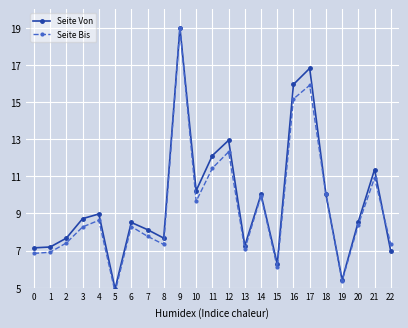

What is the difference between the second highest and second lowest values in the Seite Von series?

11.4